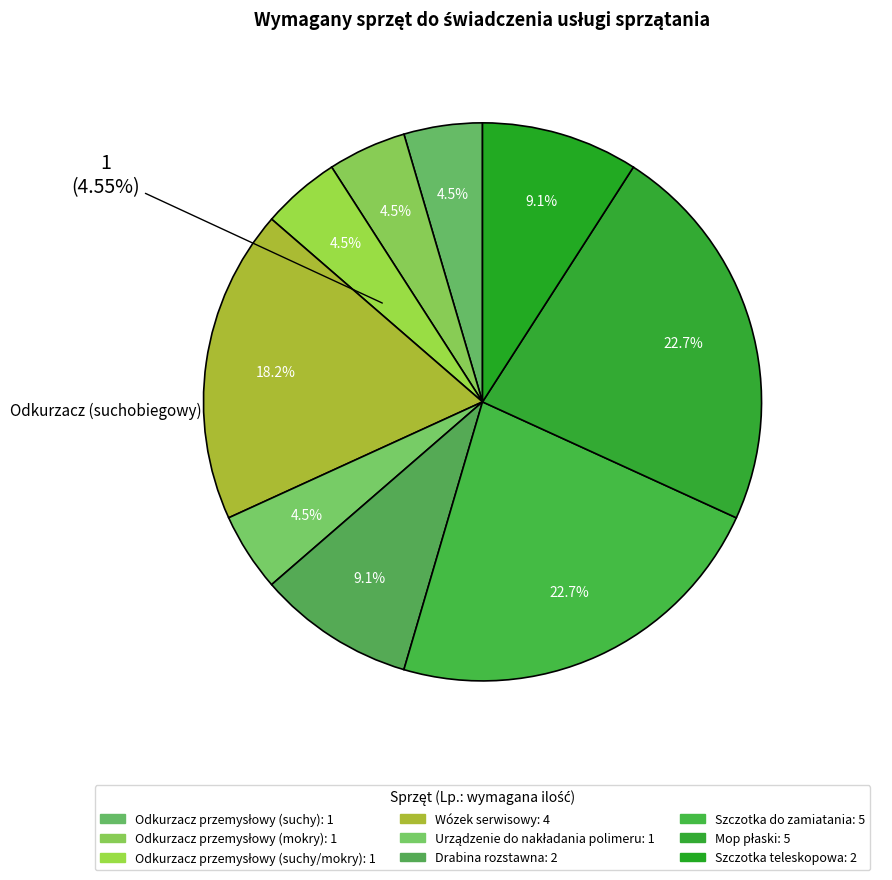

What percentage is NOT represented by 9?

90.9%